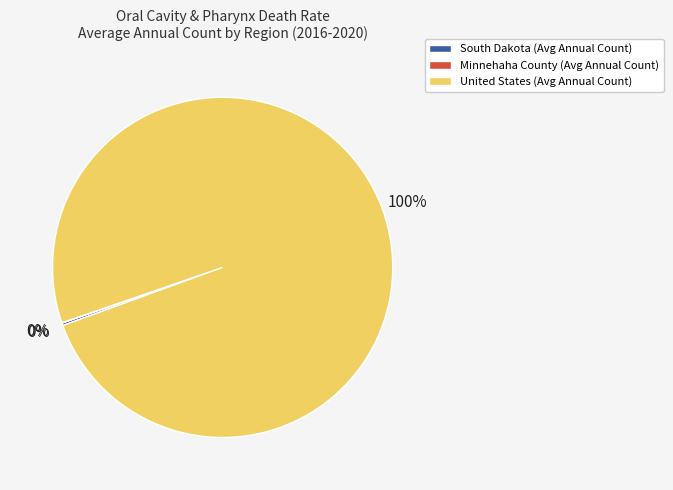

True or false: United States accounts for 100% of the total.

True